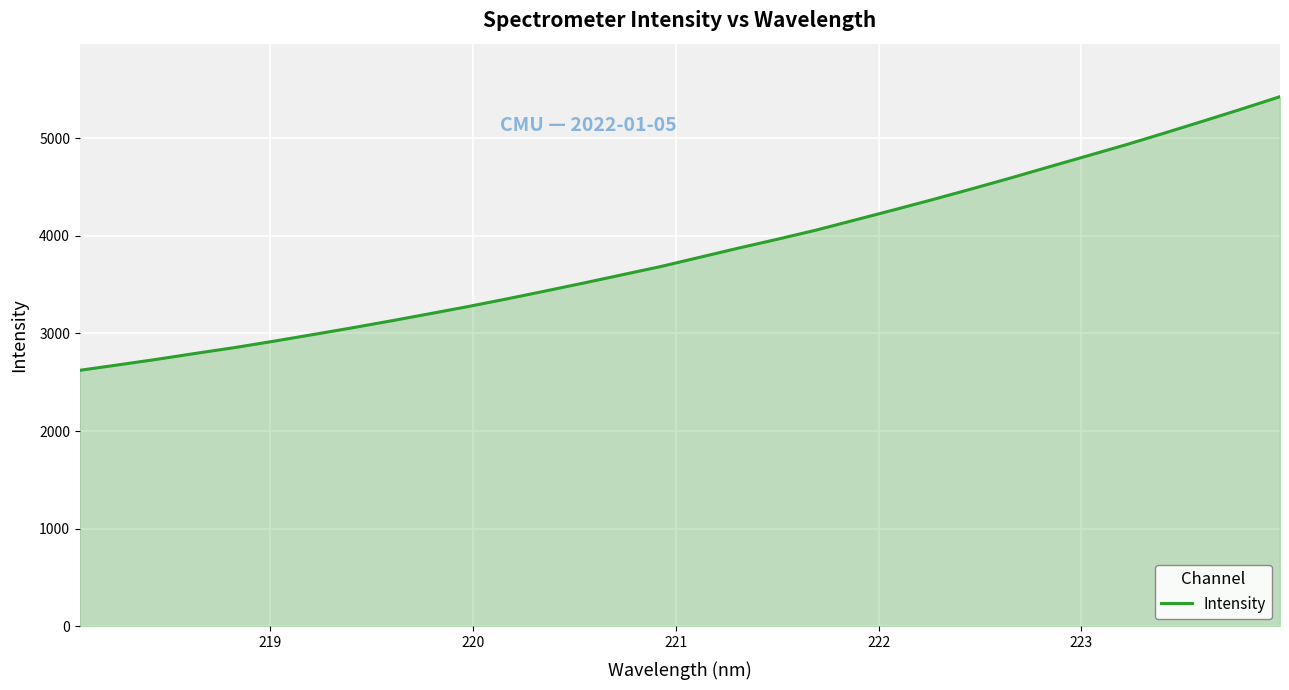

What is the average value?

3836.5